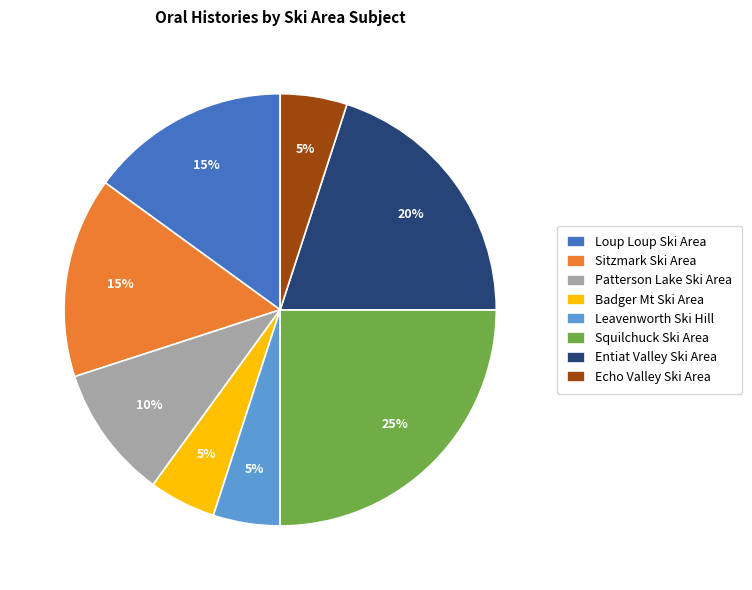

The Patterson Lake Ski Area slice represents 10% of the pie. True or false?

True